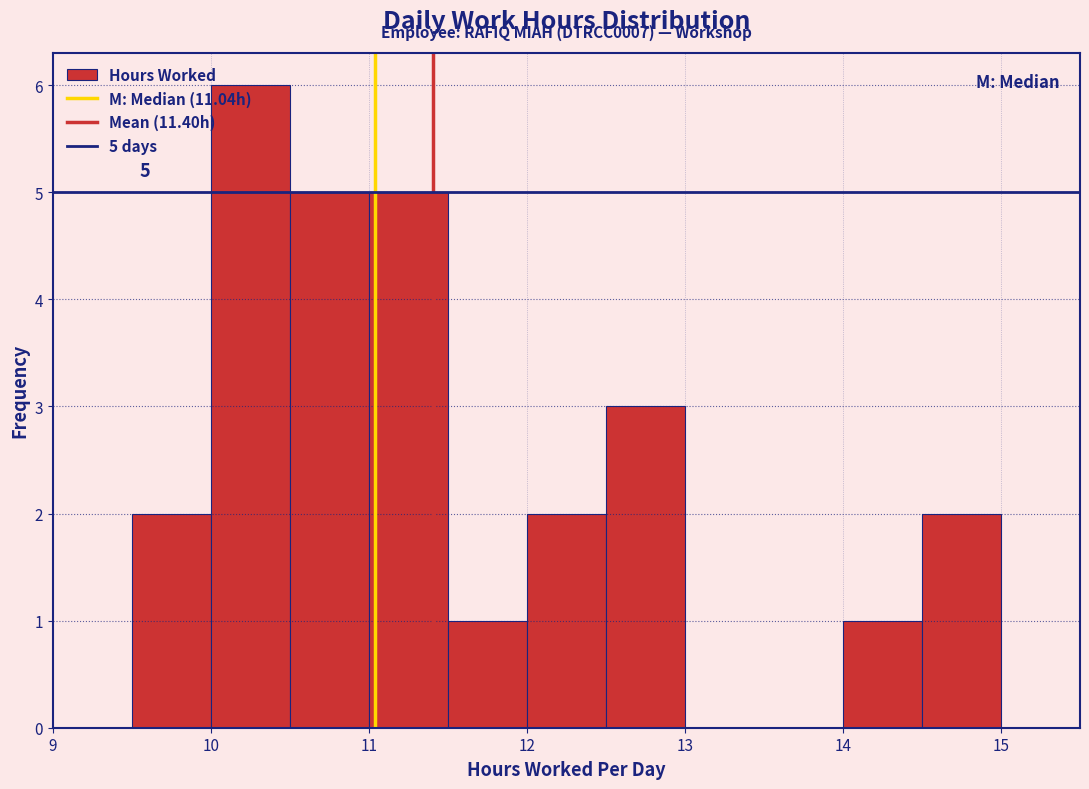

Over which range of the x-axis is the bar tallest?

10.0 to 10.5